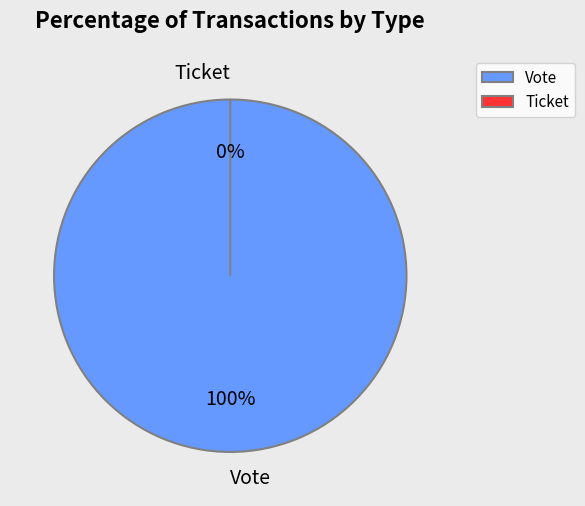

Count the number of slices in the pie.

2